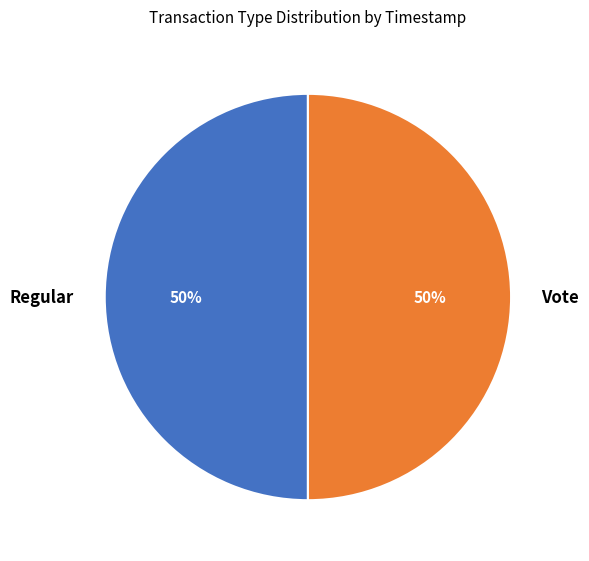

How many slices are in this pie chart?

2